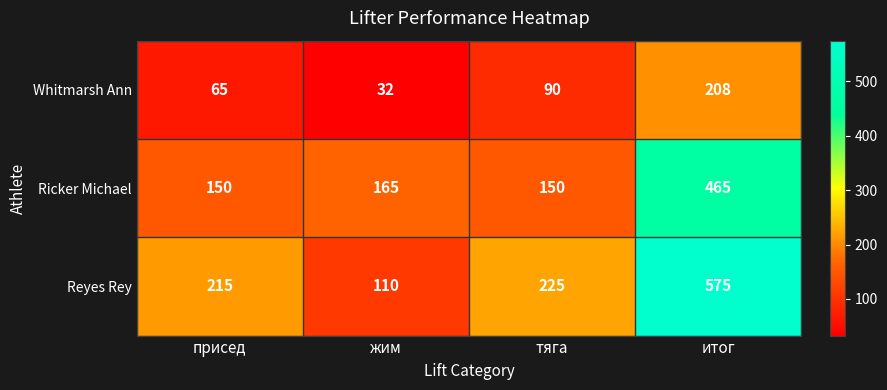

At how many categories does at least one series exceed 222?

2